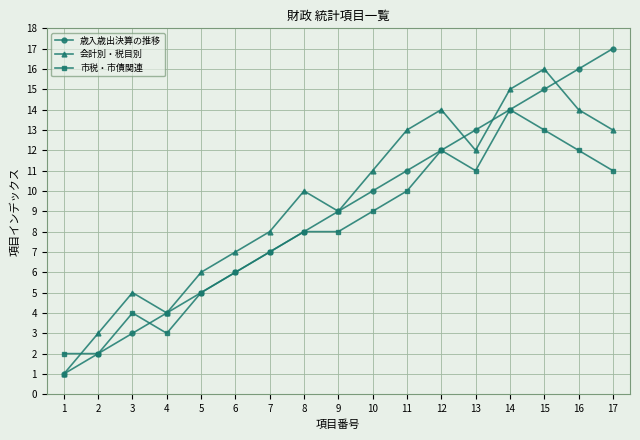

The value of 歳入歳出決算の推移 at 17 is 10. True or false?

False